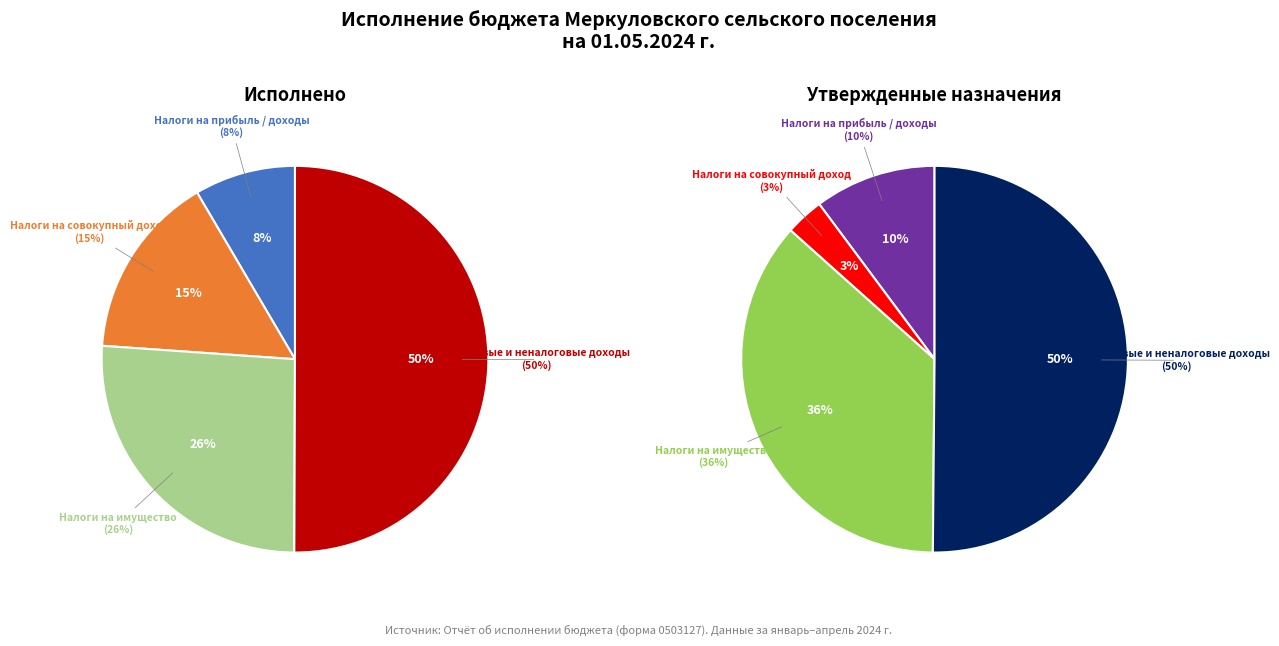

Which category has the biggest portion of the pie?

Налоговые и неналоговые доходы (итого)